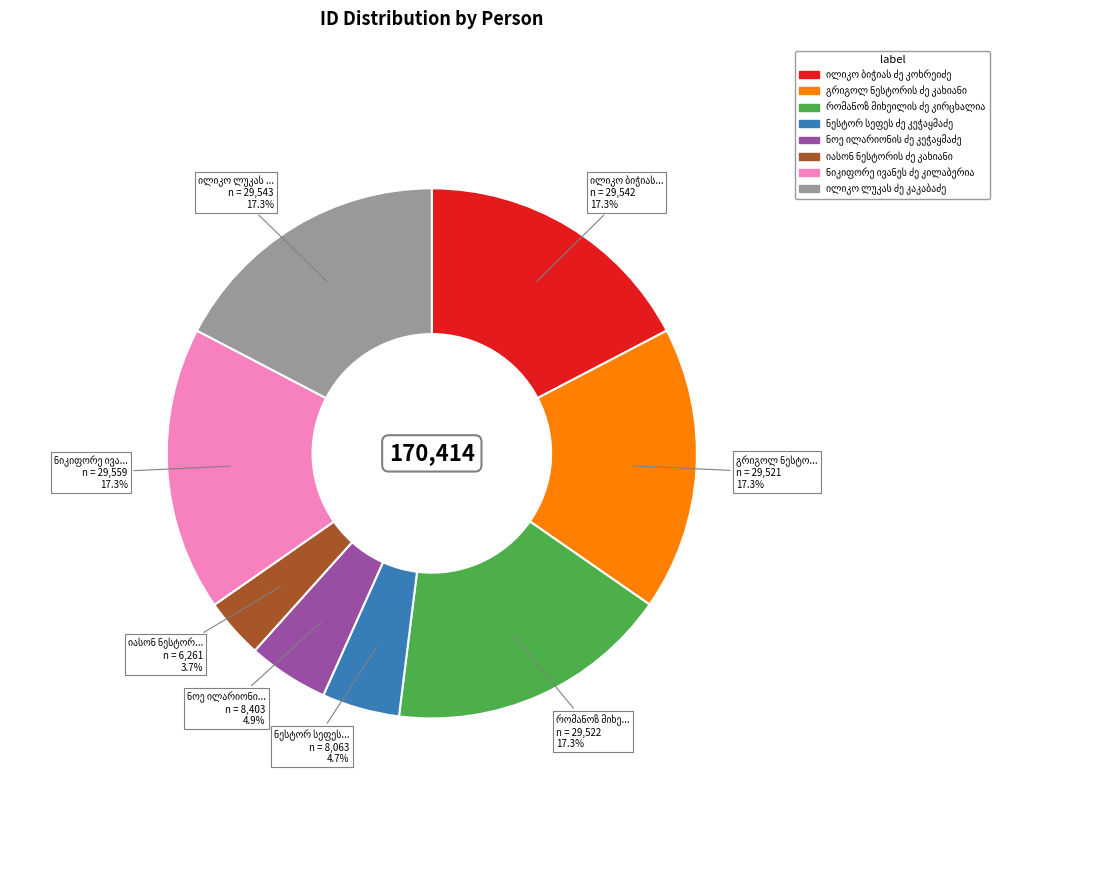

Is there a majority slice in this chart?

No